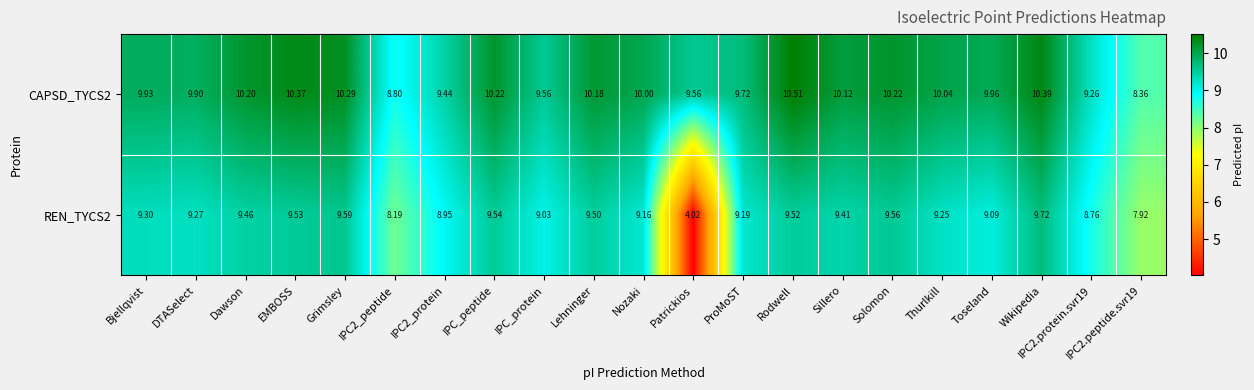

What is the greatest value displayed?

10.5